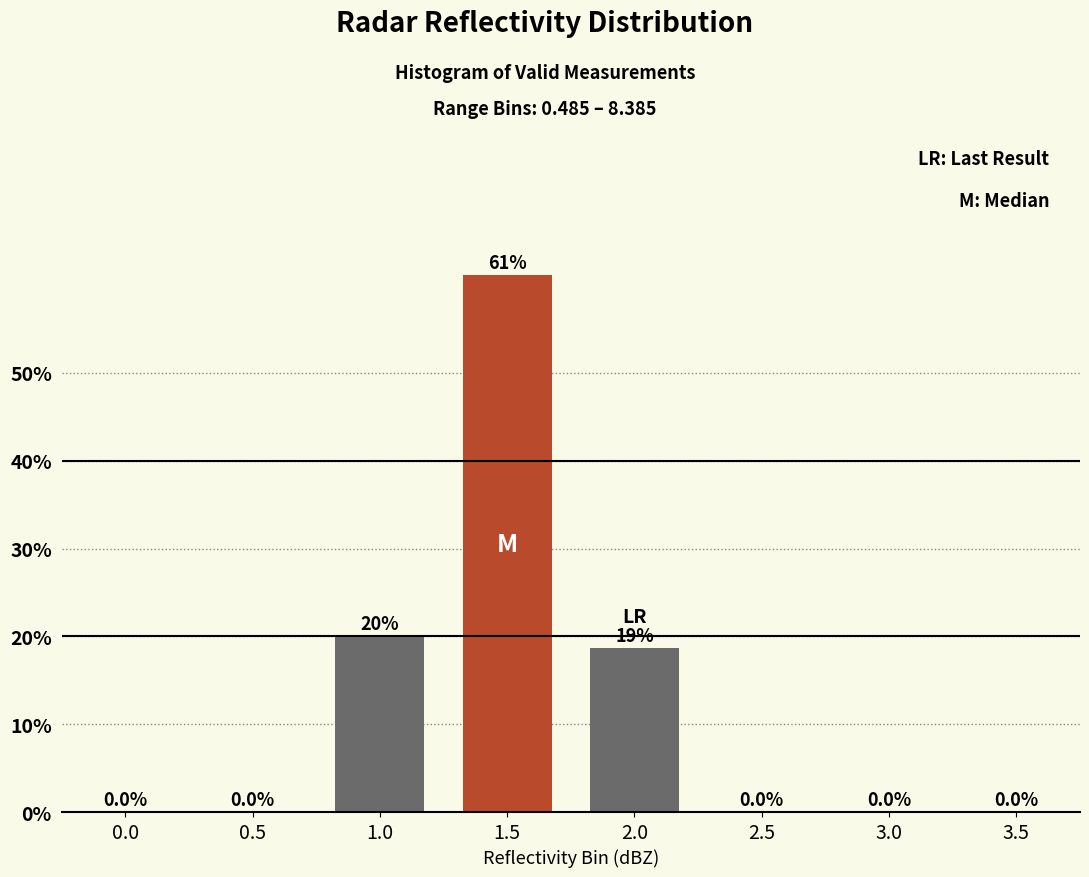

Reading left to right, transcribe all the data shown in this chart.

0.0=0.0	0.5=0.0	1.0=20.1	1.5=61.2	2.0=18.7	2.5=0.0	3.0=0.0	3.5=0.0